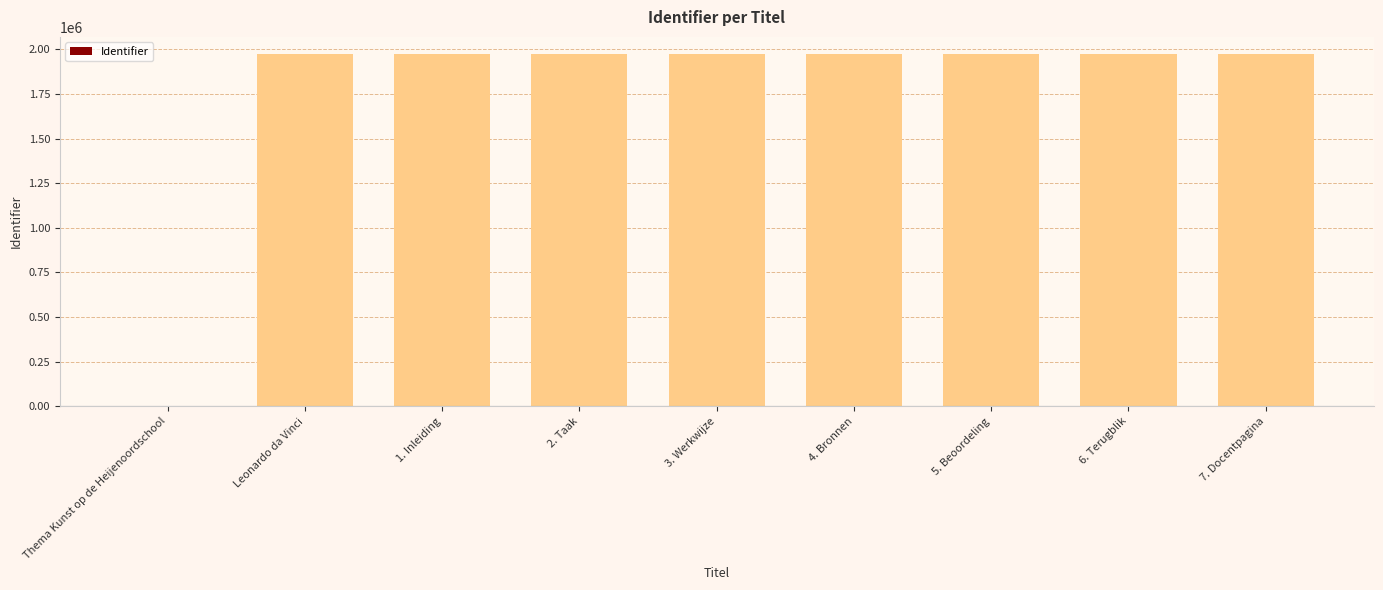

How many positive values are there?

8